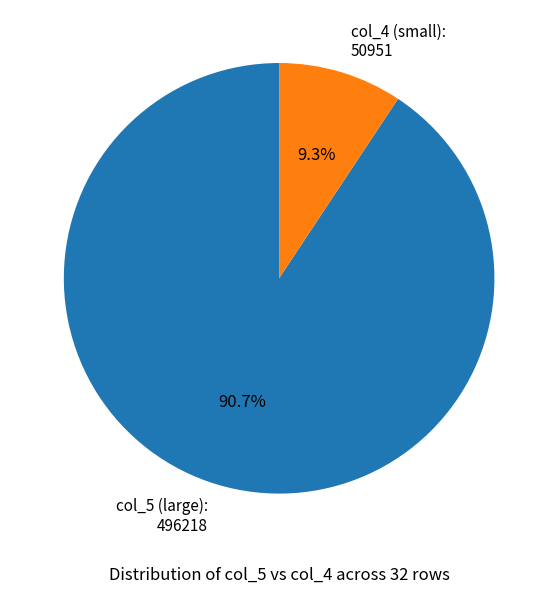

Which has a higher value, col_4 (small) or col_5 (large)?

col_5 (large)